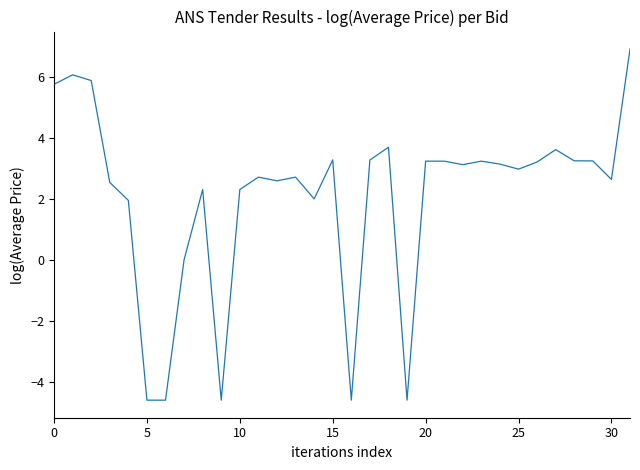

What is the minimum value shown in the chart?

-4.6